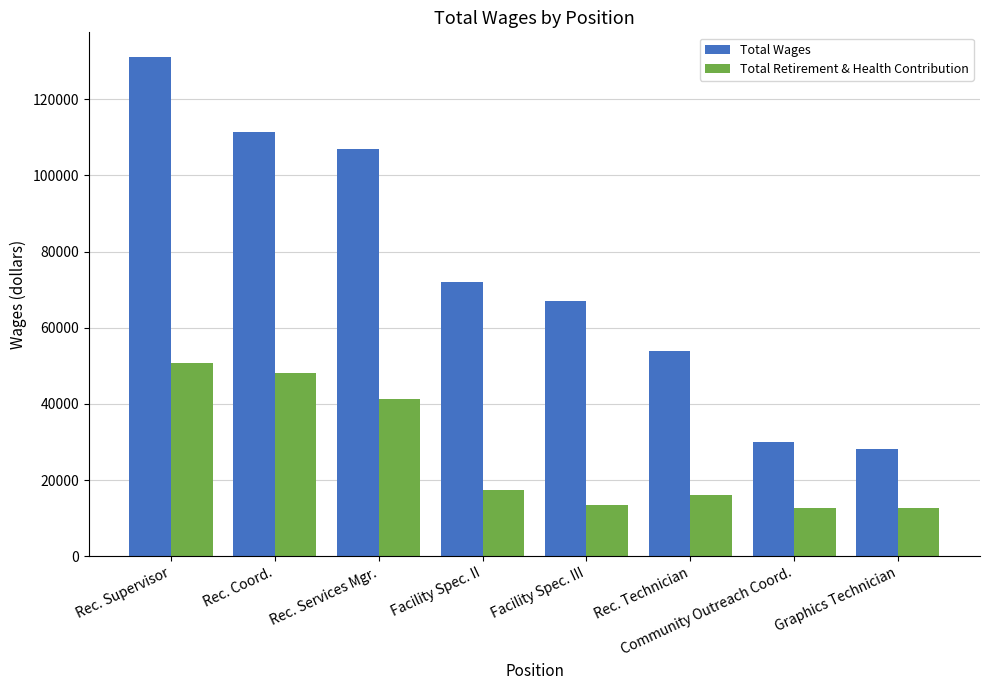

Which series changed the most between Rec. Technician and Community Outreach Coord.?

Total Wages